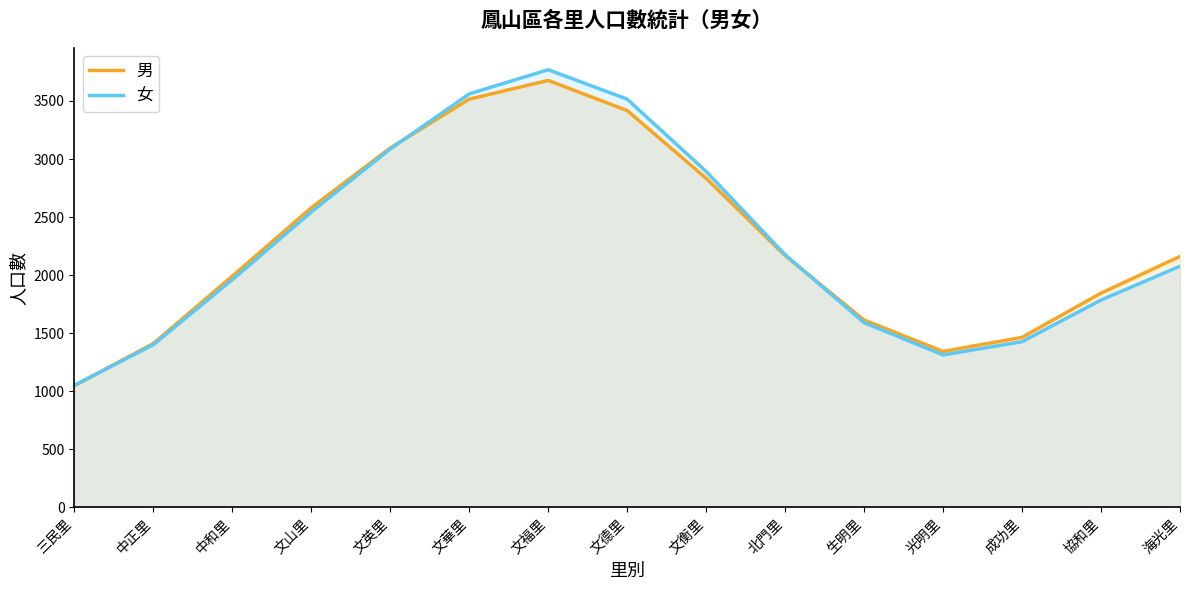

The 男 series shows 3270.6 at 海光里. True or false?

False